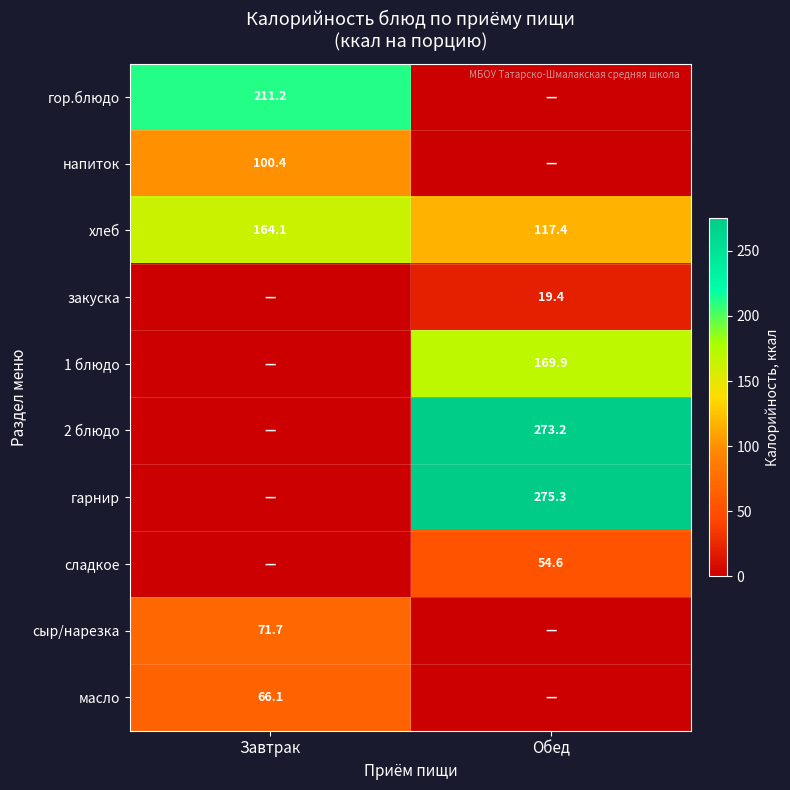

True or false: масло has a value of 14.5 at Завтрак.

False